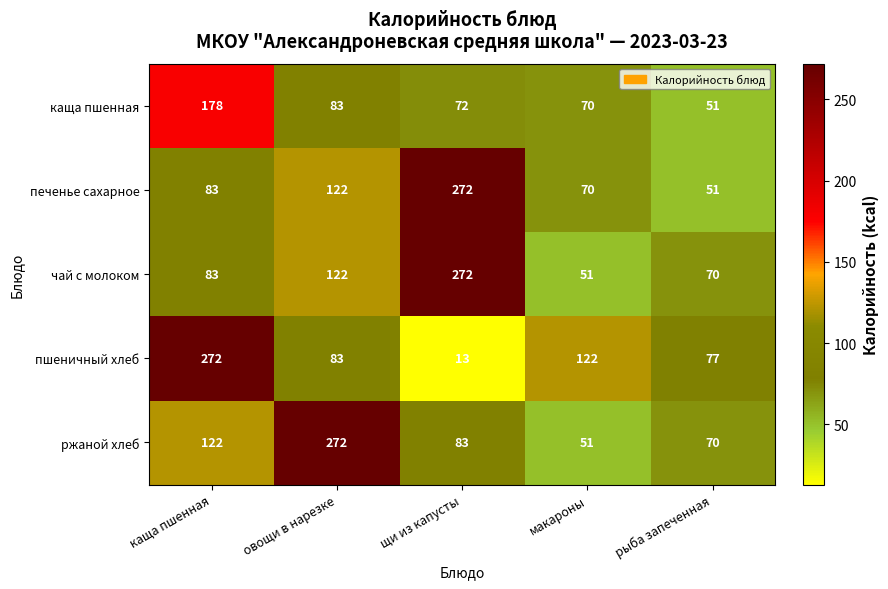

Rank the categories by ржаной хлеб value from lowest to highest.

макароны, рыба запеченная, щи из капусты, каща пшенная, овощи в нарезке